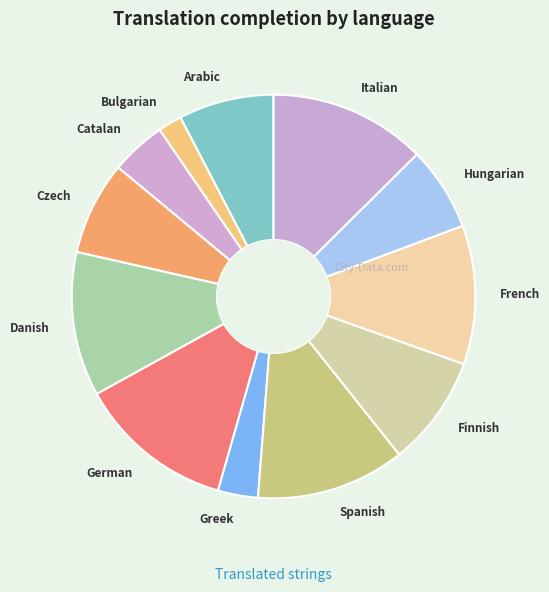

The Danish slice represents 23% of the pie. True or false?

False